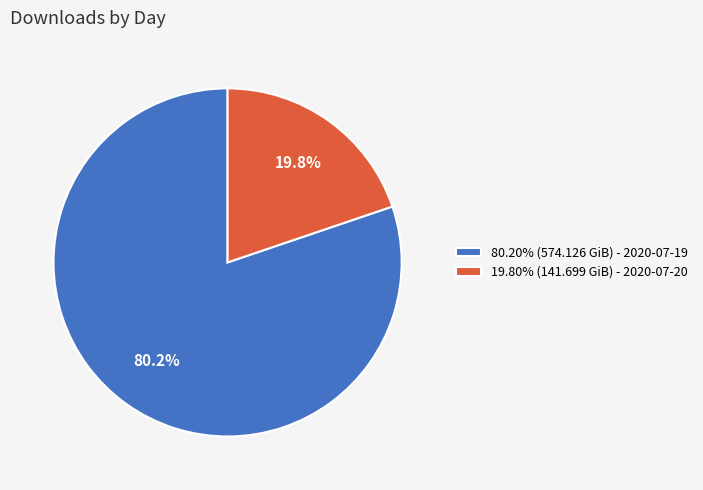

What is the ratio of the value at 80.20% (574.126 GiB) - 2020-07-19 to the value at 19.80% (141.699 GiB) - 2020-07-20?

4.1